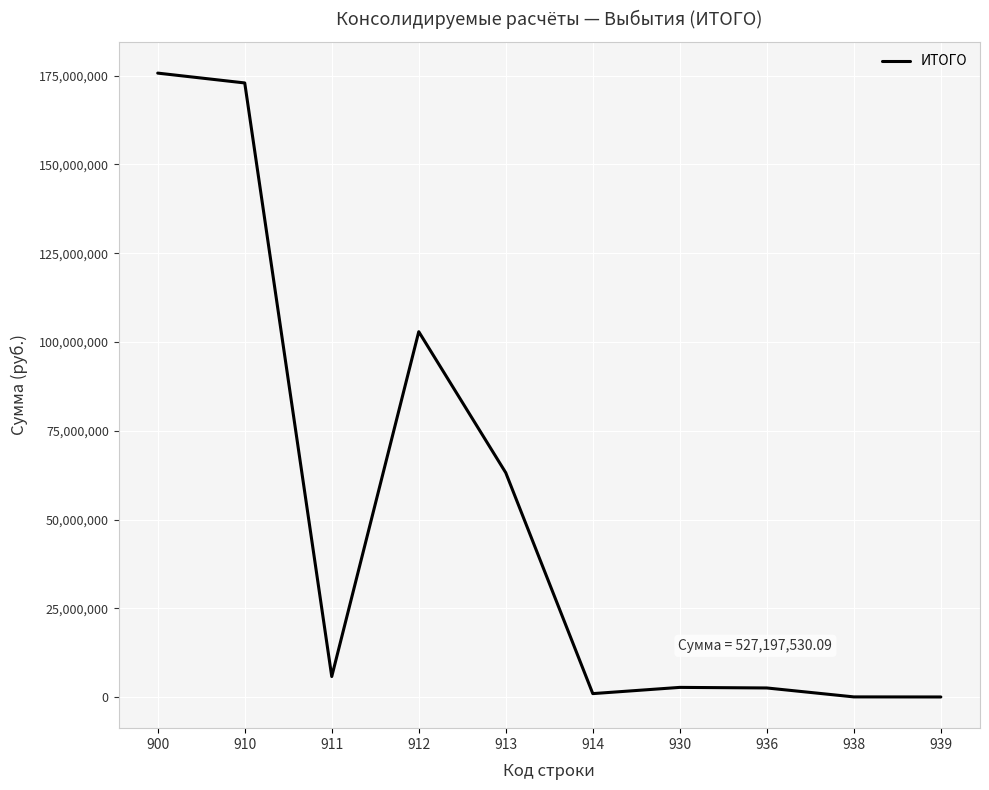

What is the minimum value shown in the chart?

70501.4